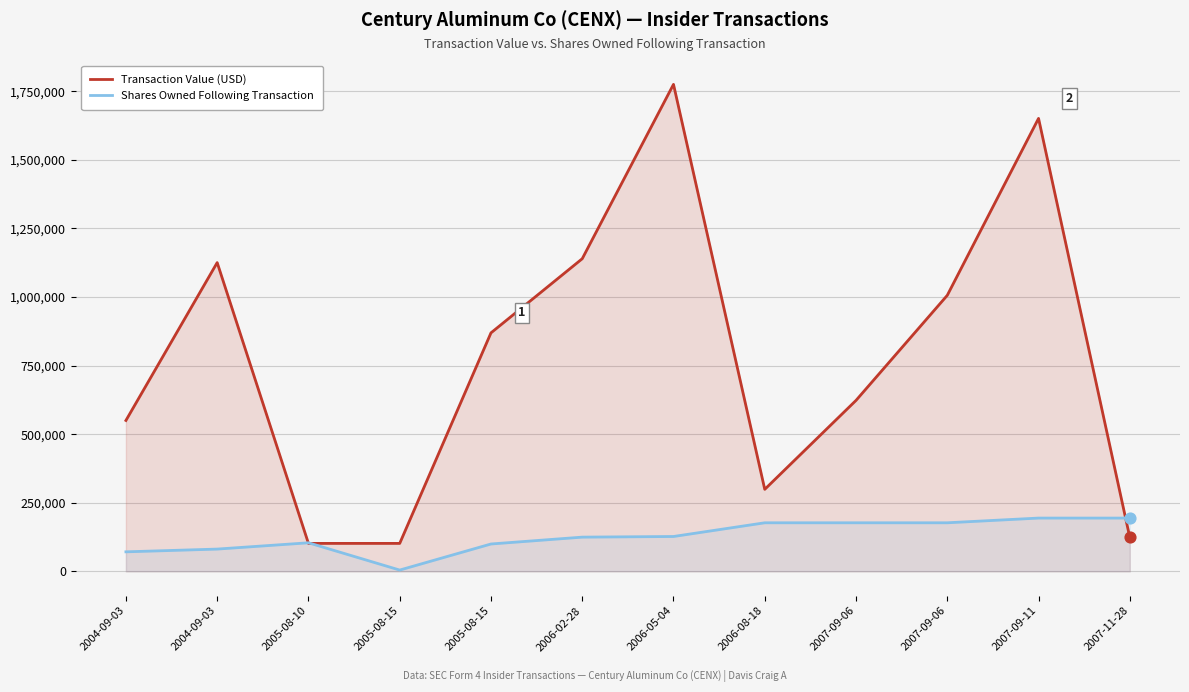

Which series has the largest Y range (max minus min)?

Transaction Value (USD)